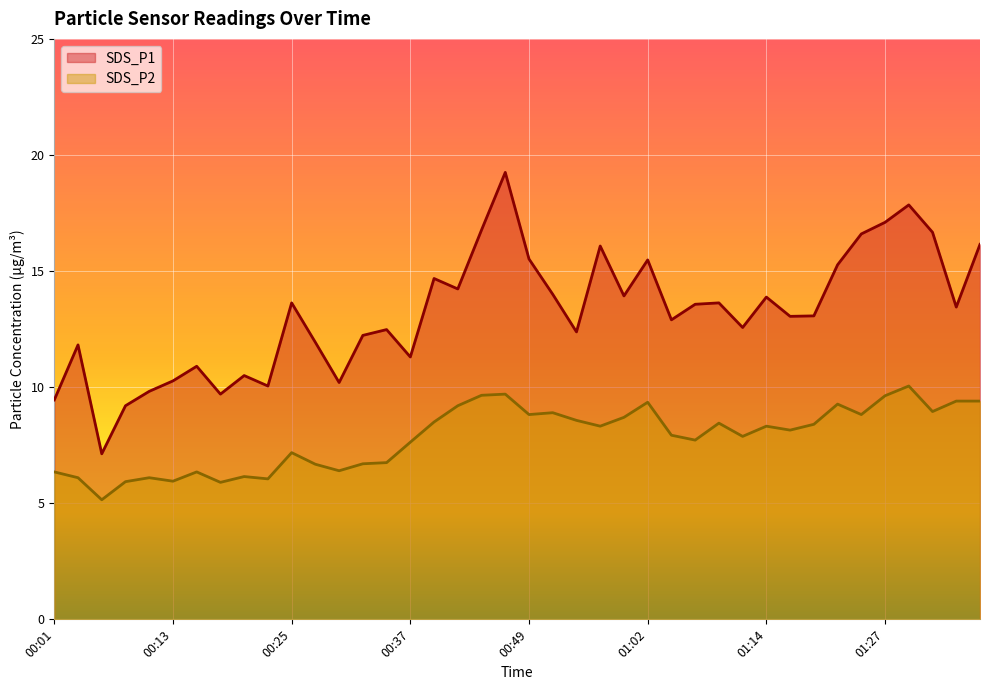

What are all the series names shown in the legend?

SDS_P1, SDS_P2